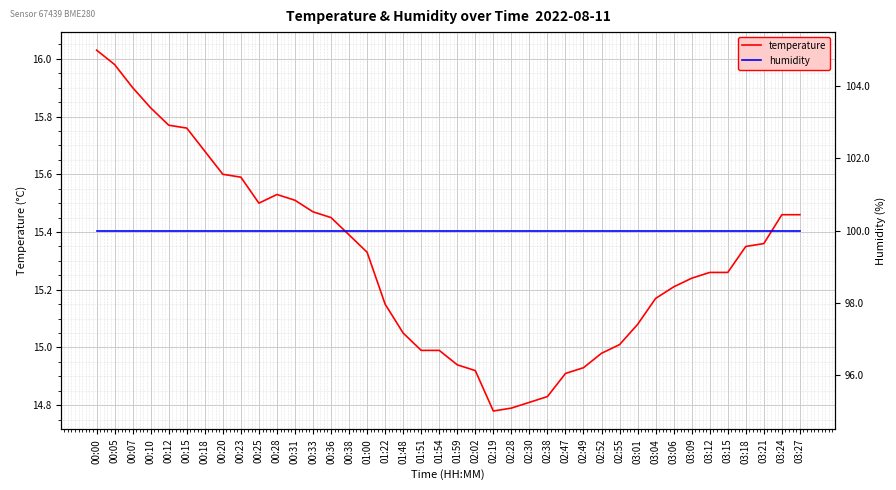

Which series changed the most between 00:31 and 02:28?

temperature